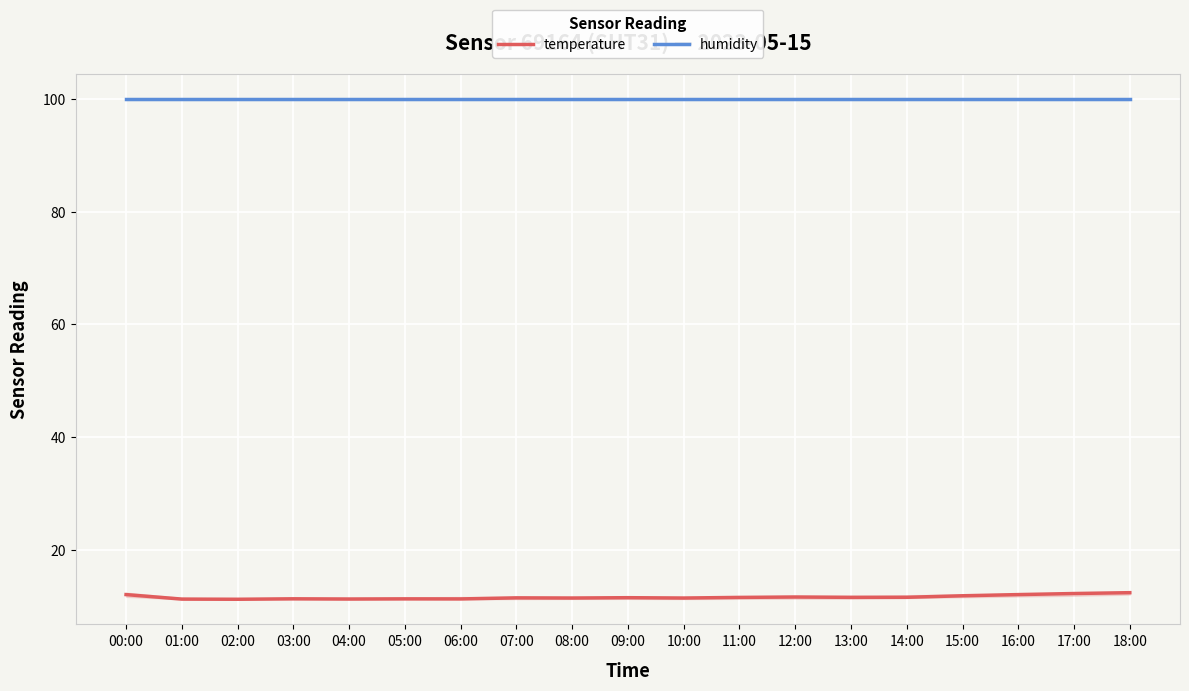

At 12:00, list the series in order from smallest to largest.

temperature, humidity